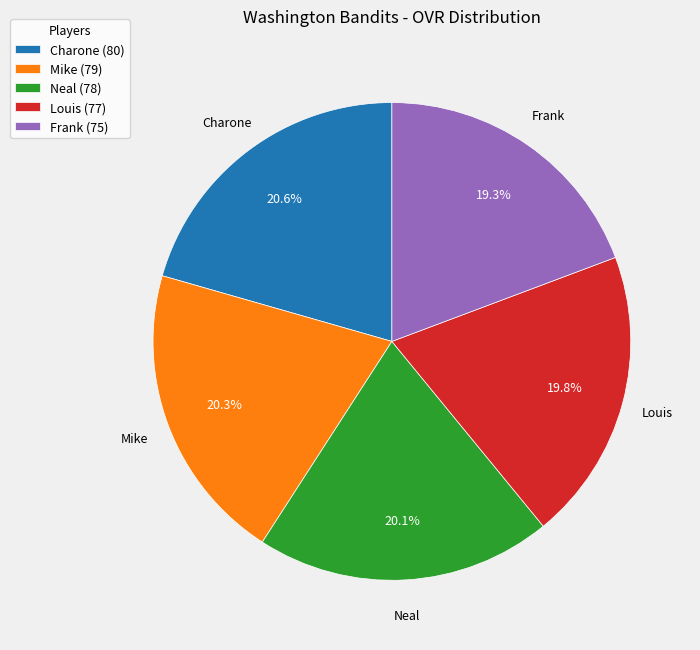

To the nearest percent, what percentage of the pie is Louis?

20%